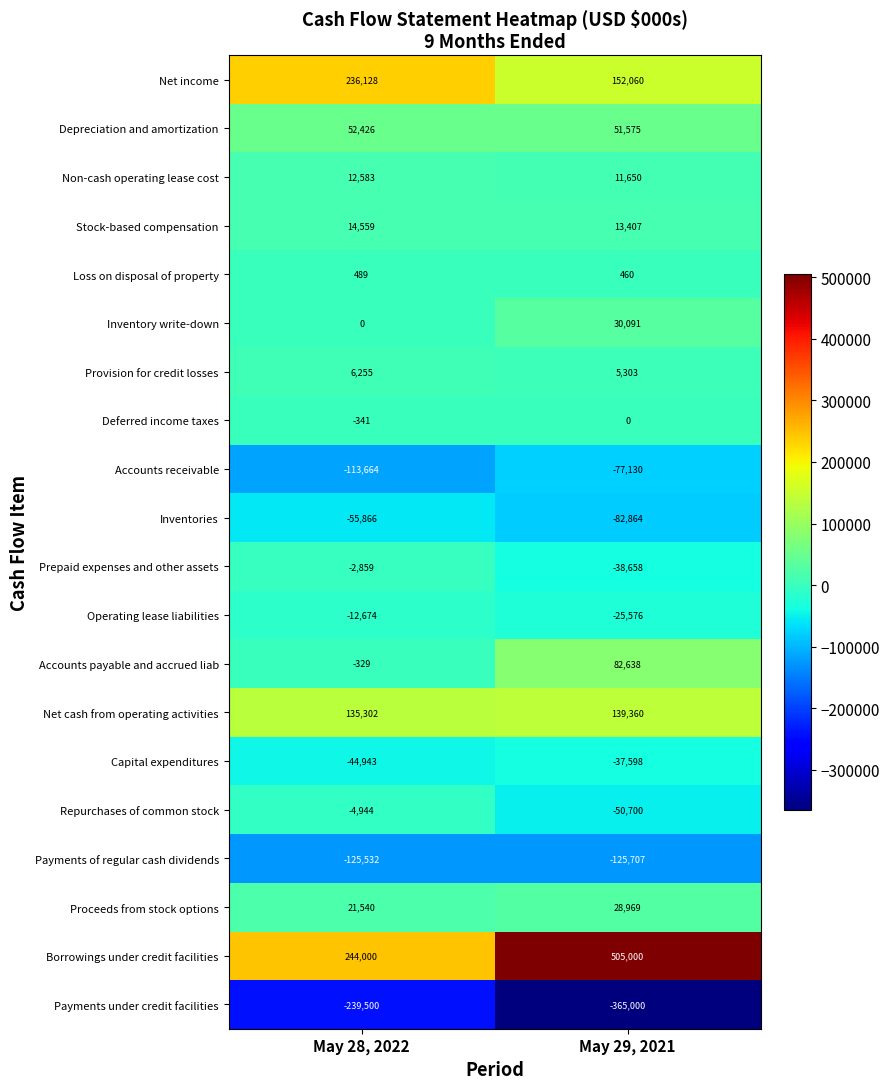

The Inventory write-down series shows 0 at May 28, 2022. True or false?

True